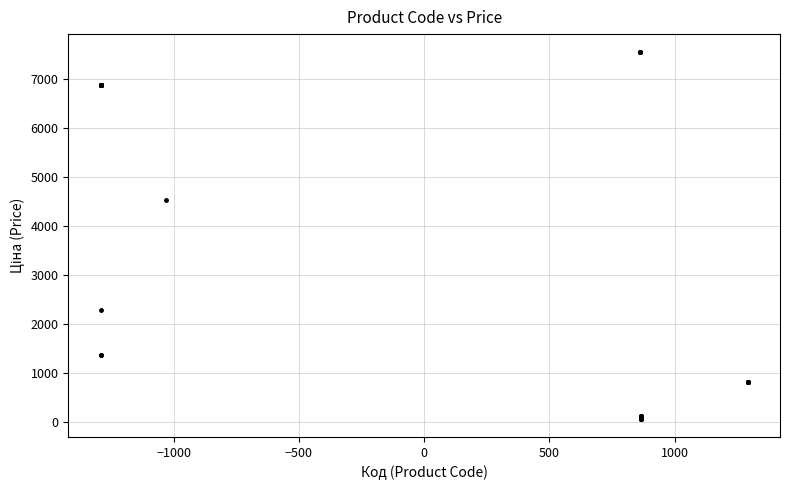

What Y value in the scatter plot is closest to 3801?

4531.4